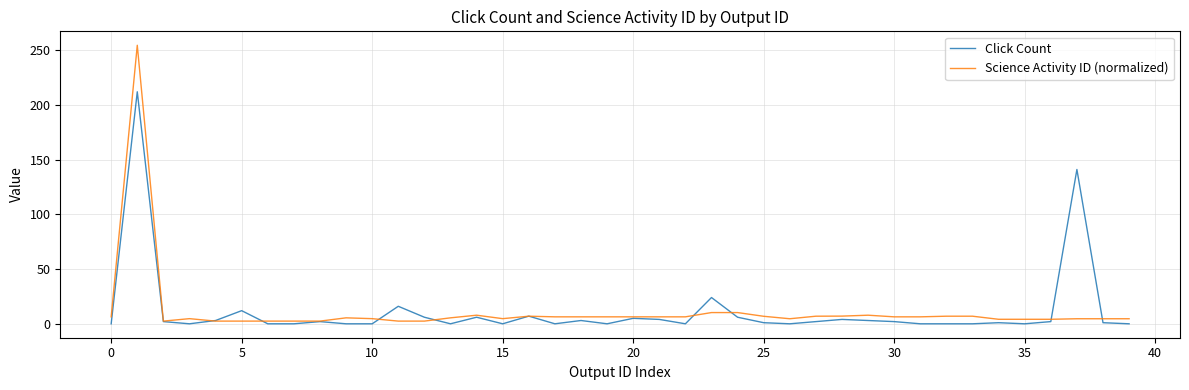

What is the maximum value shown in the chart?

254.5